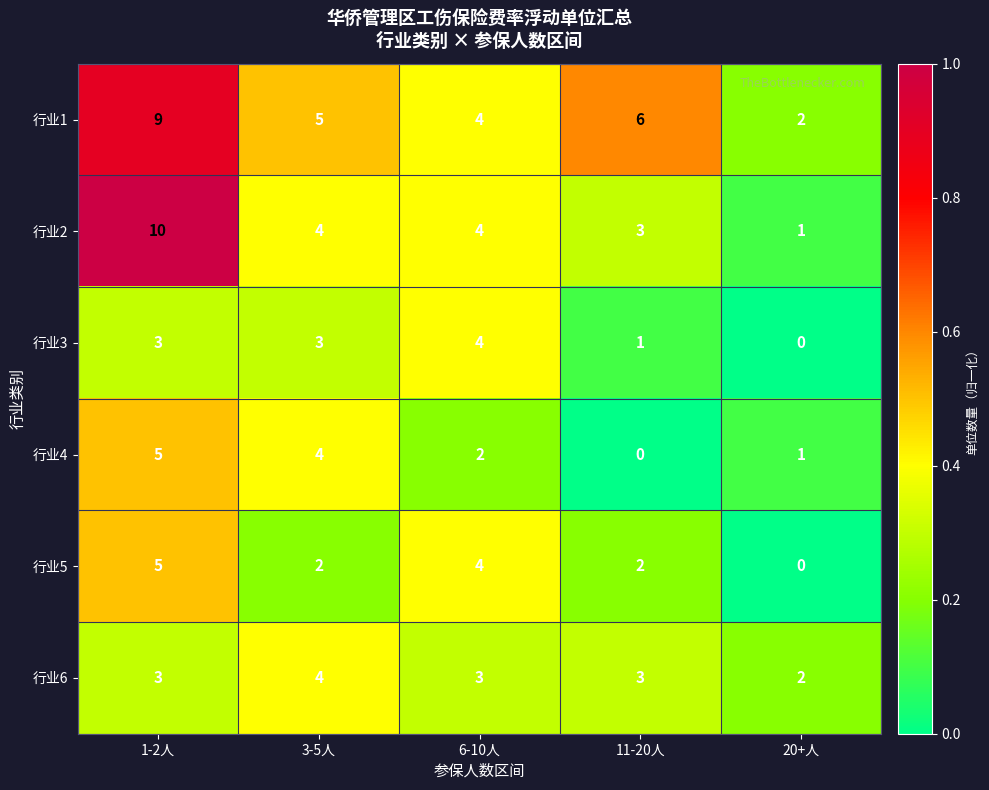

Reading left to right, extract all data points from this chart.

行业1: 9	5	4	6	2
行业2: 10	4	4	3	1
行业3: 3	3	4	1	0
行业4: 5	4	2	0	1
行业5: 5	2	4	2	0
行业6: 3	4	3	3	2